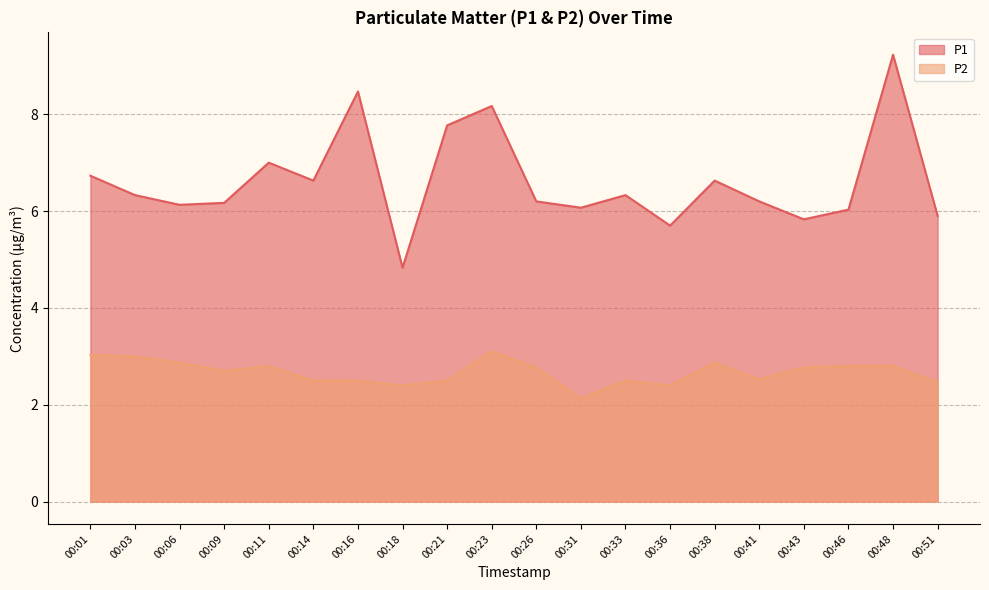

The value of P1 at 00:16 is 12.3. True or false?

False